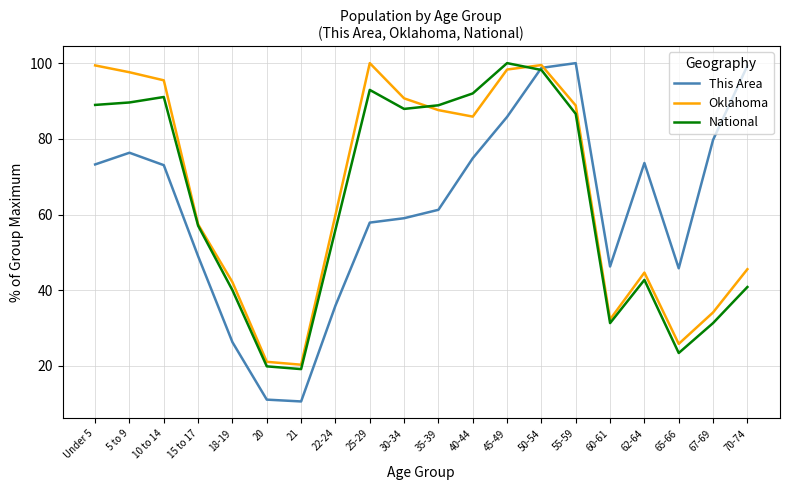

What position from the right is 18-19?

16